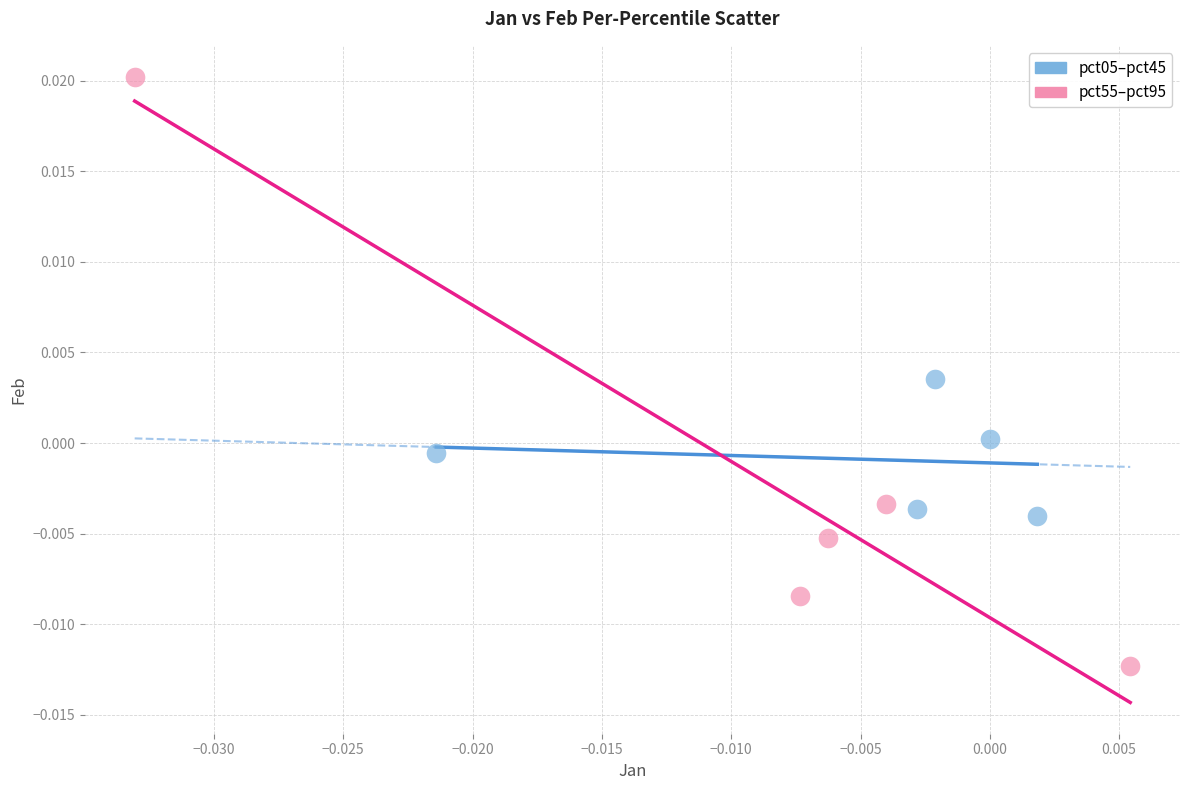

Which series contains the lowest Y value?

pct55–pct95